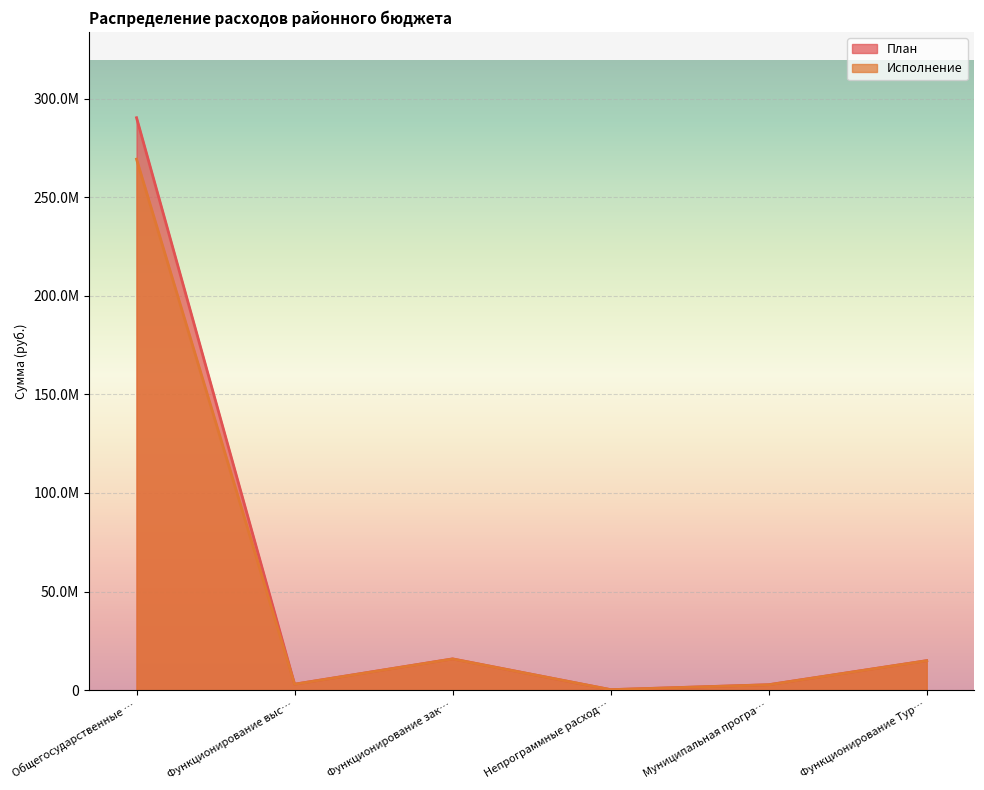

What are all the series names shown in the legend?

План, Исполнение